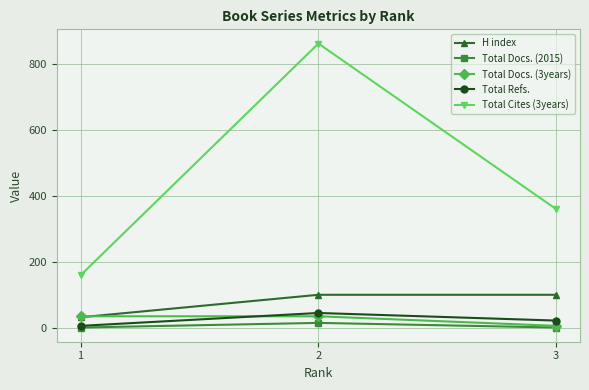

What is the average value of the Total Docs. (3years) series?

26